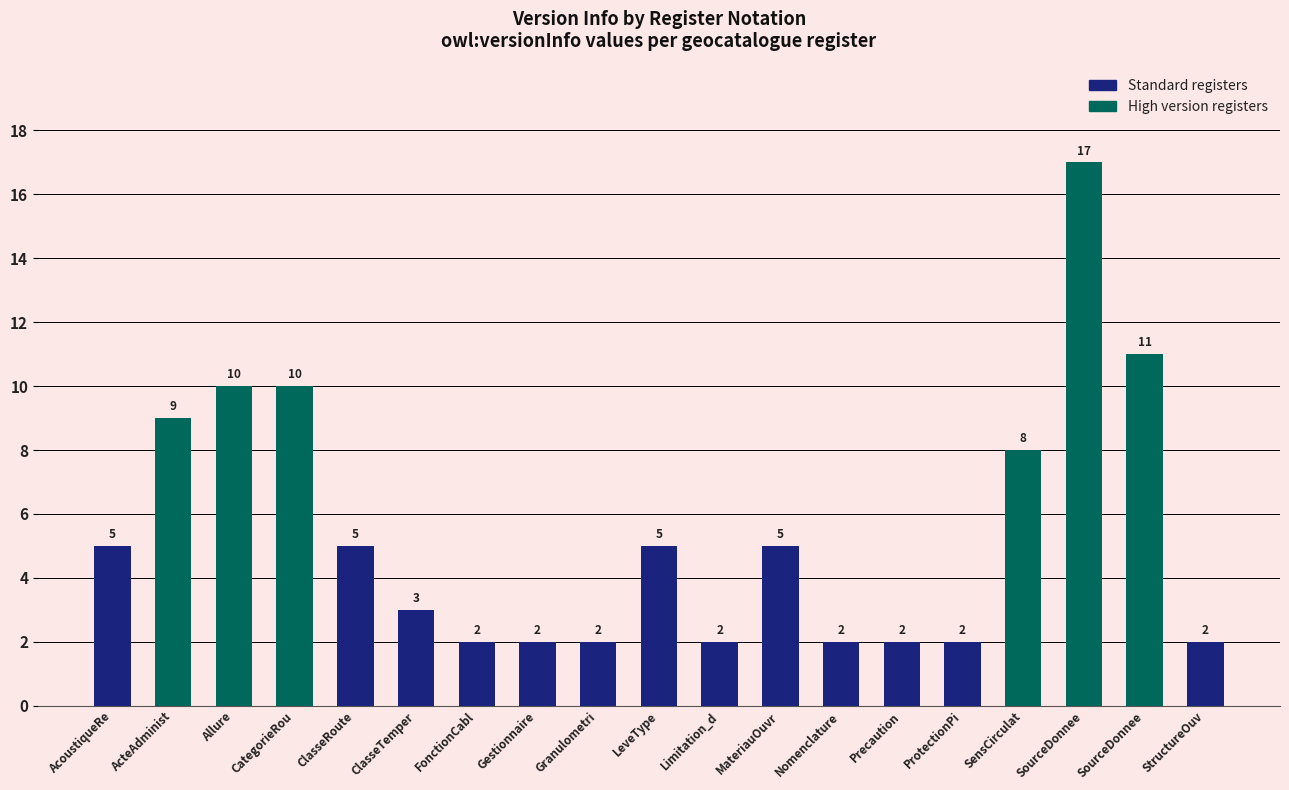

What is the difference between the maximum and minimum values?

15